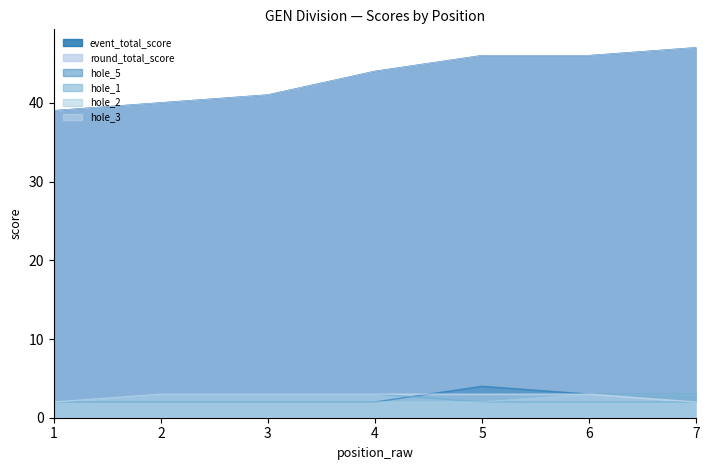

The value of hole_5 at 2 is 3. True or false?

False